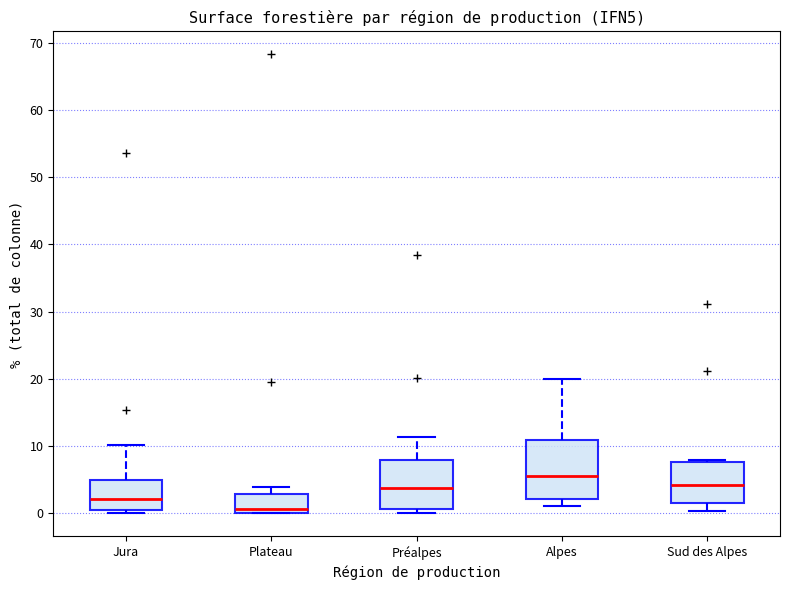

Which box's median line is the lowest?

Plateau